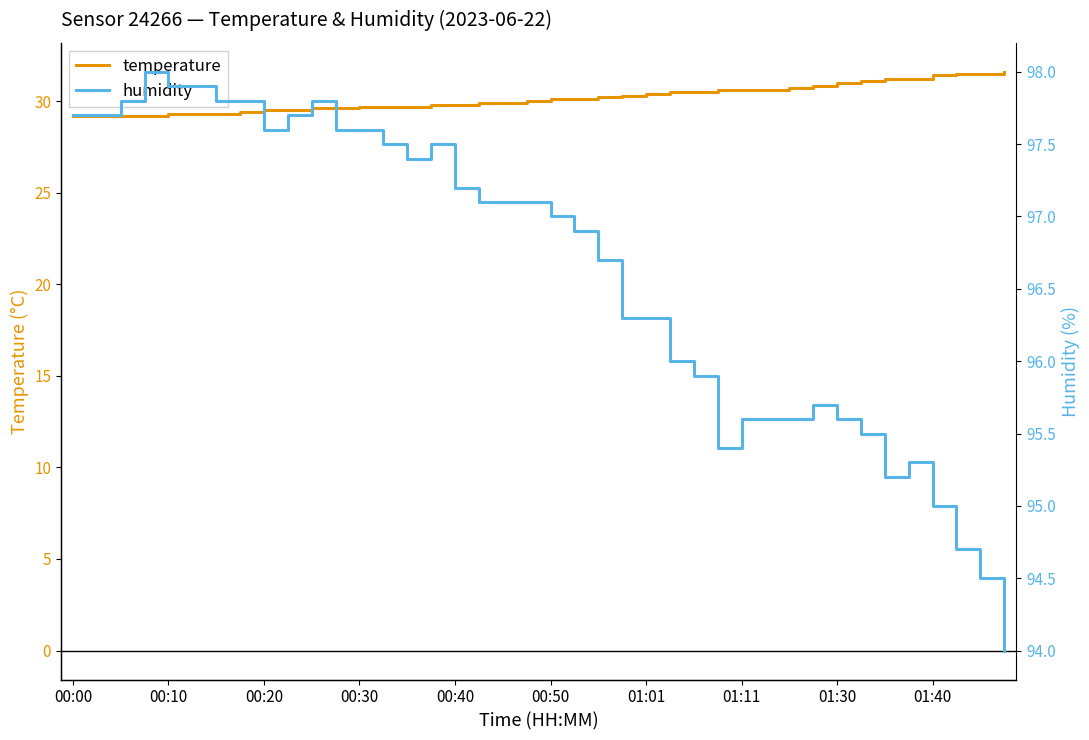

At how many categories does at least one series exceed 74?

40